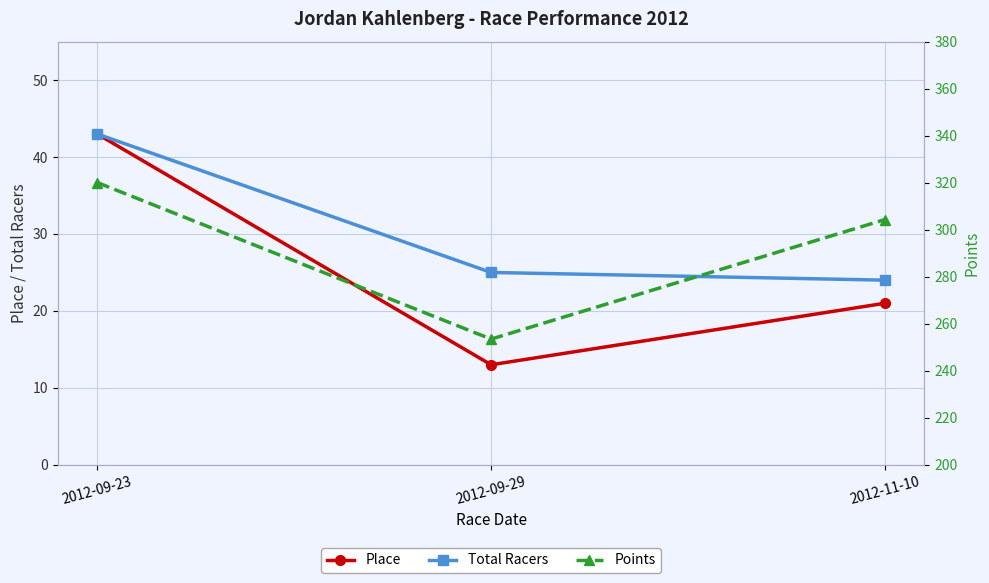

What is the sum of the Points values at 2012-09-23 and 2012-09-29?

573.6